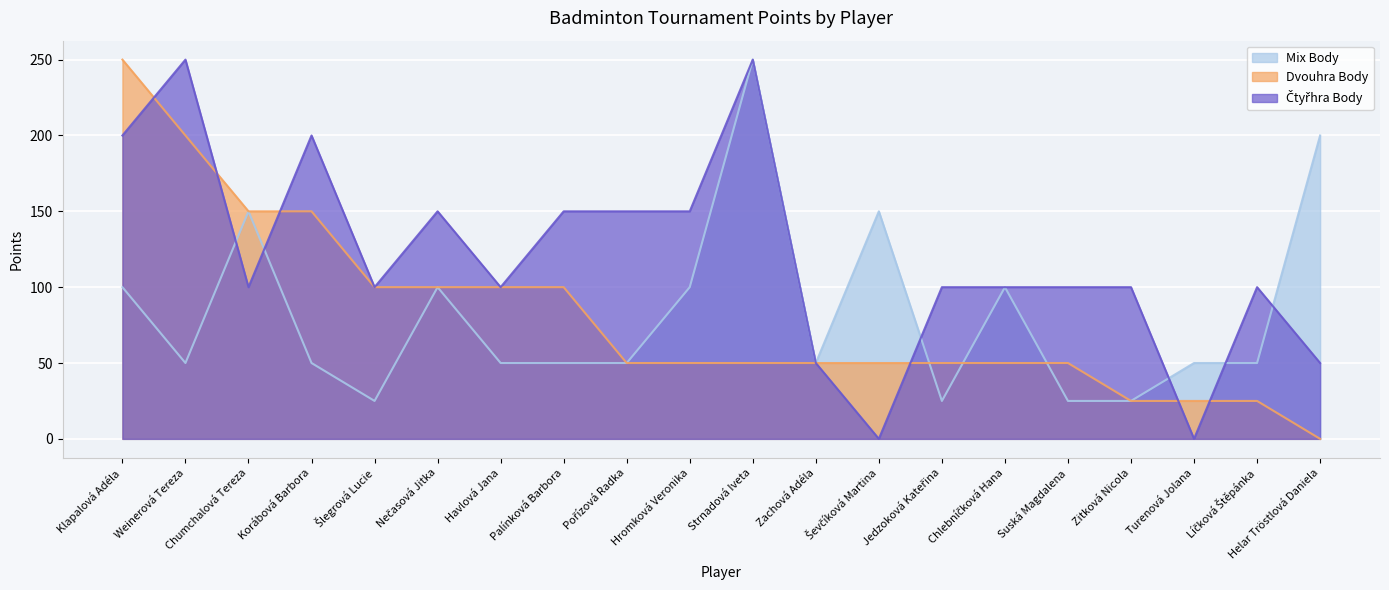

How many times do Dvouhra Body and Mix Body cross each other?

3